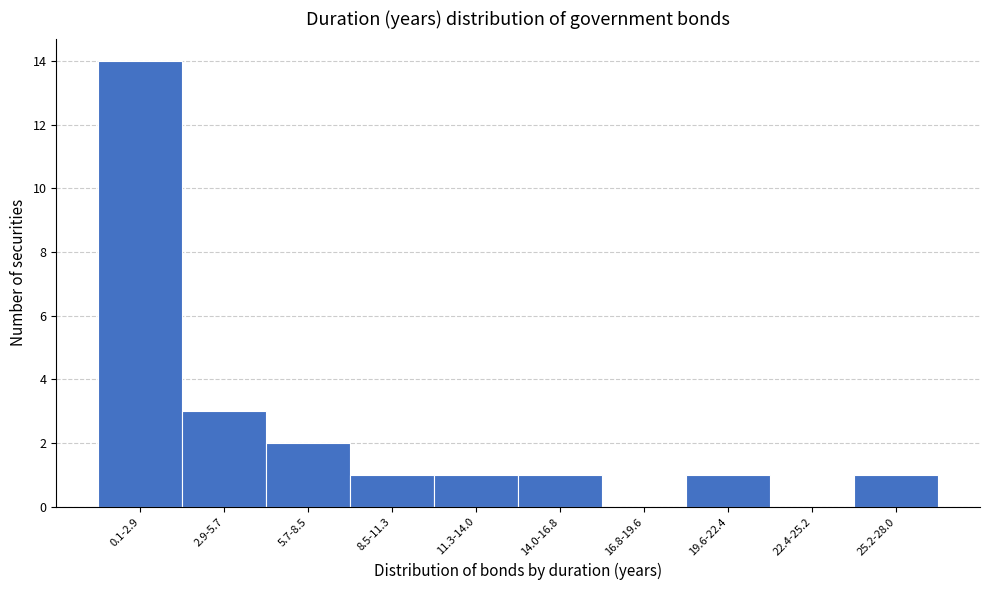

Reading left to right, transcribe all the data shown in this chart.

0.1-2.9=14	2.9-5.7=3	5.7-8.5=2	8.5-11.3=1	11.3-14.0=1	14.0-16.8=1	16.8-19.6=0	19.6-22.4=1	22.4-25.2=0	25.2-28.0=1